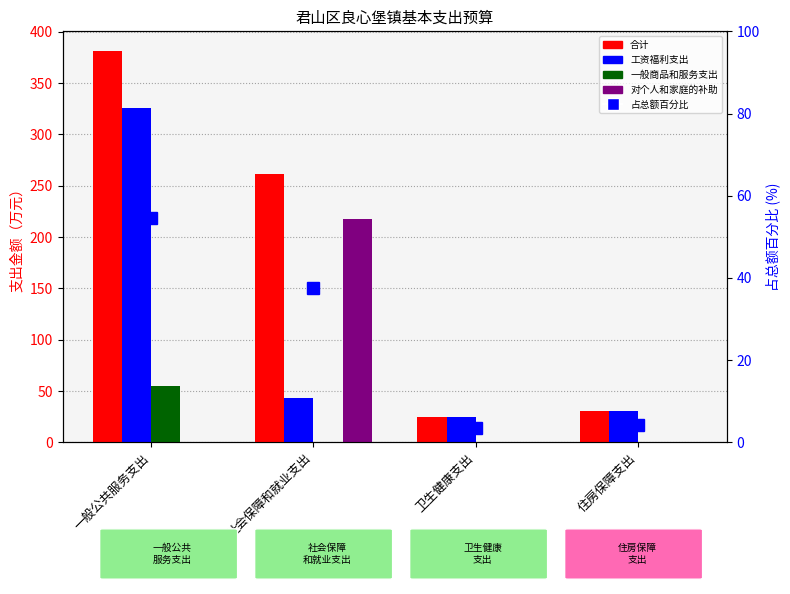

How many positive values does the 一般商品和服务支出 series have?

1